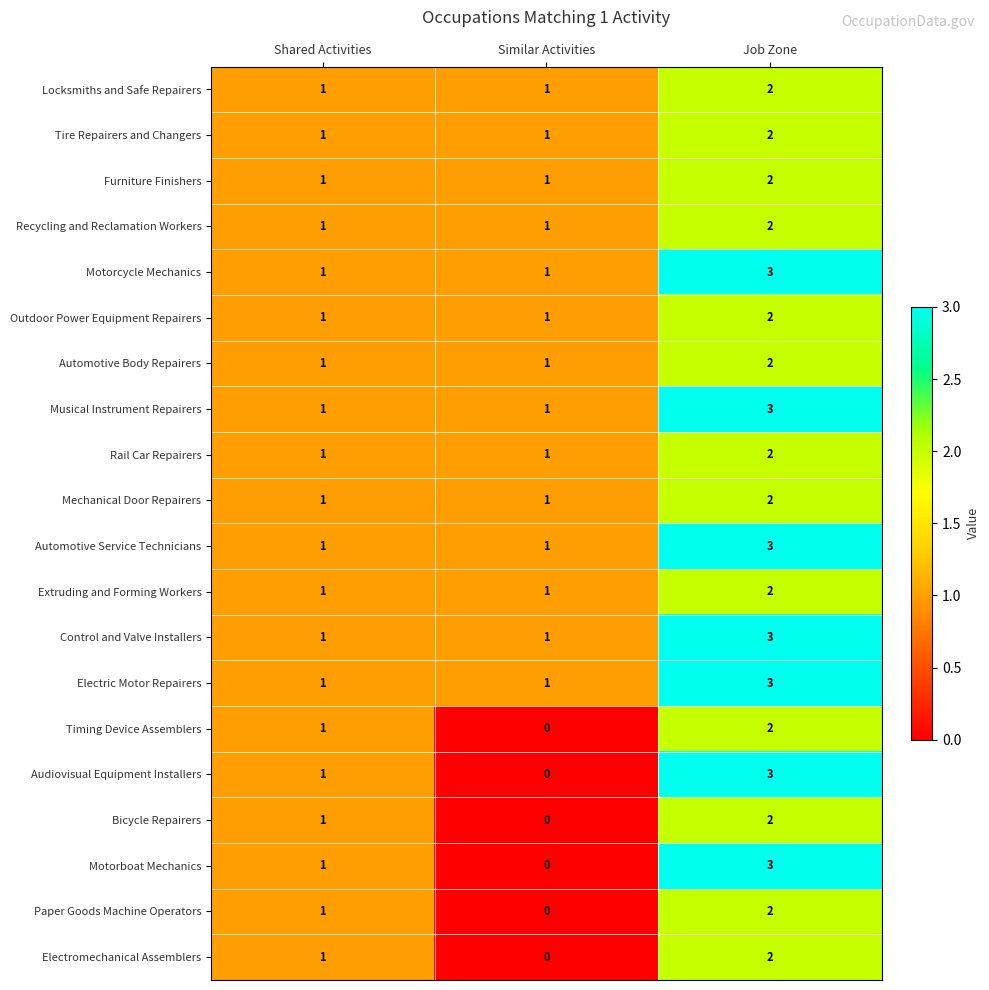

The Outdoor Power Equipment Repairers series shows 2 at Job Zone. True or false?

True